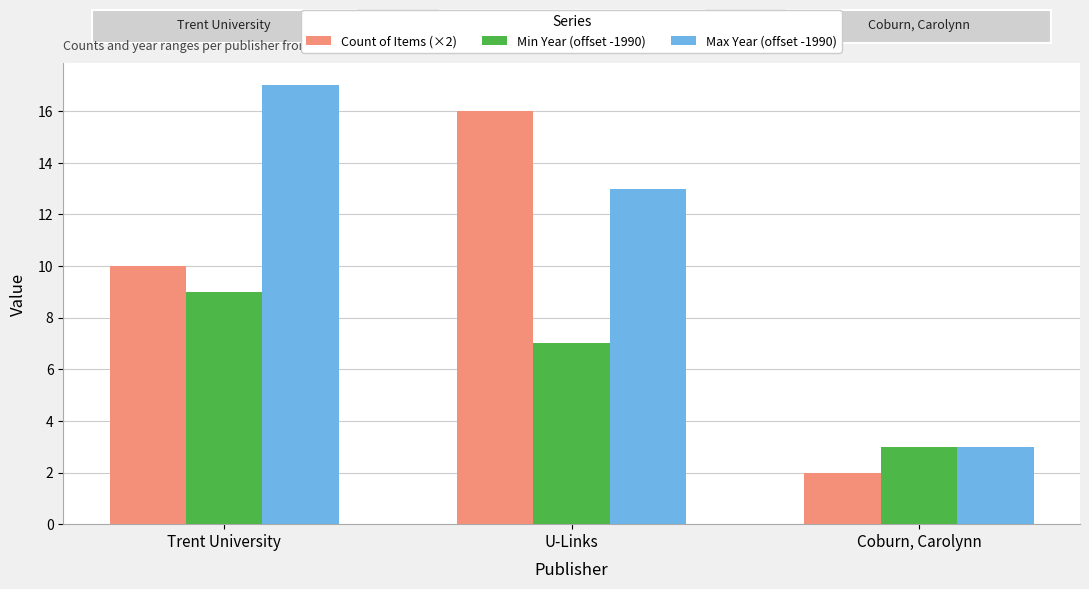

What is the label of the 1st bar from the right?

Coburn, Carolynn